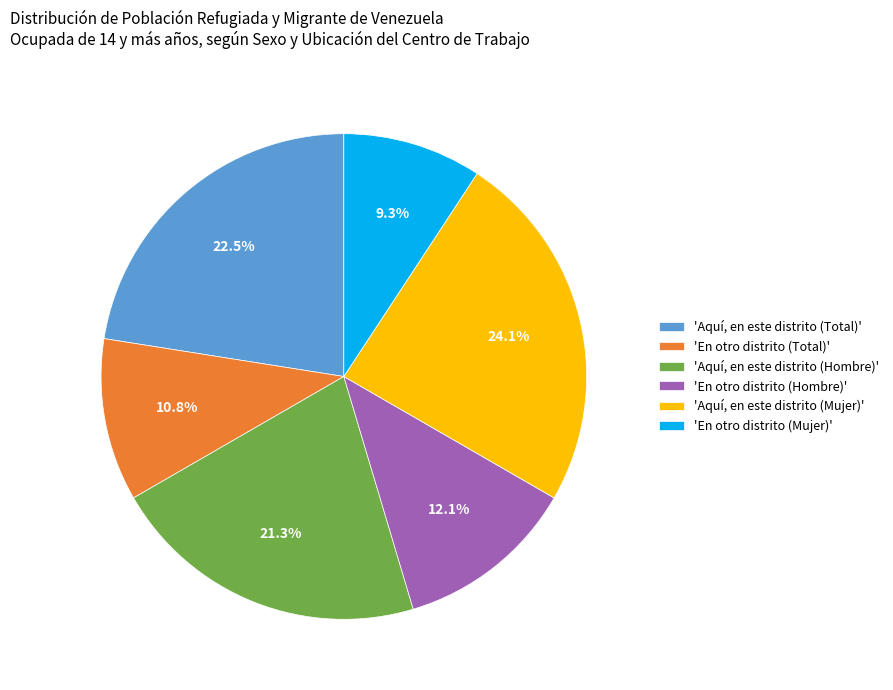

What is the largest slice in the pie chart?

'Aquí, en este distrito (Mujer)'